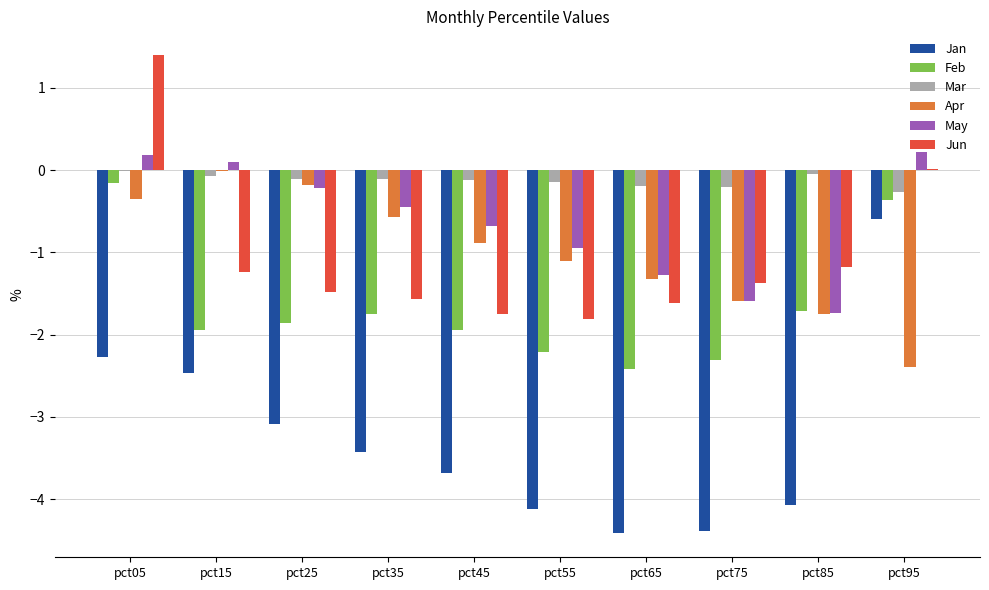

Which series has the largest range (max minus min)?

Jan